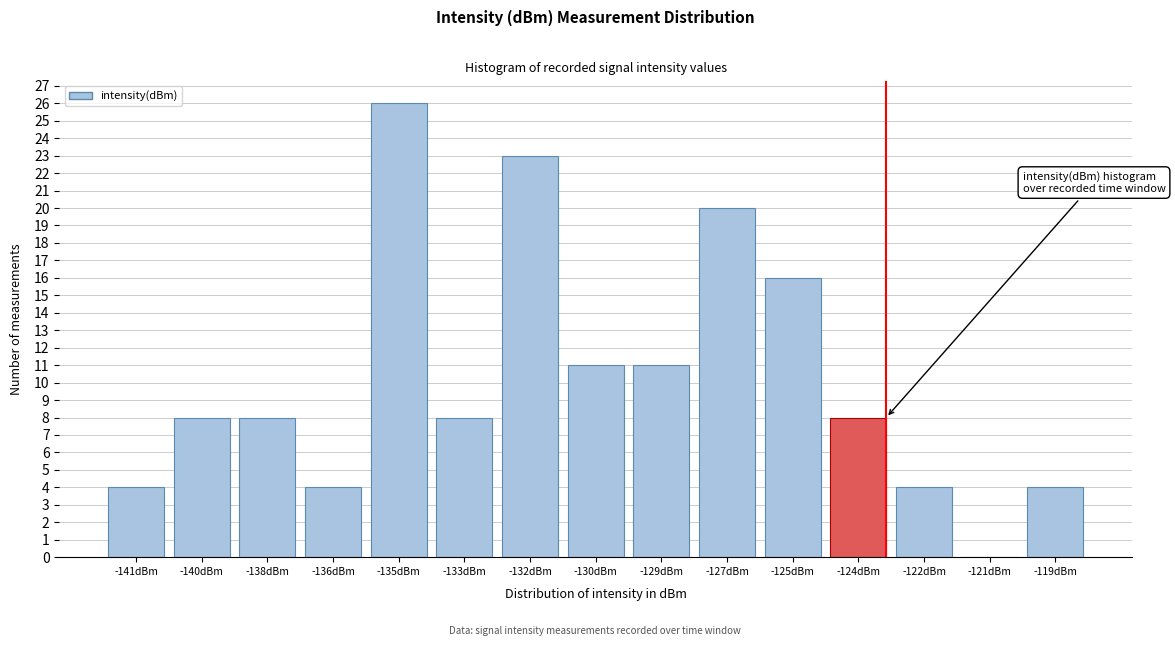

Reading right to left, extract all data points from this chart.

-119dBm=4	-121dBm=0	-122dBm=4	-124dBm=8	-125dBm=16	-127dBm=20	-129dBm=11	-130dBm=11	-132dBm=23	-133dBm=8	-135dBm=26	-136dBm=4	-138dBm=8	-140dBm=8	-141dBm=4